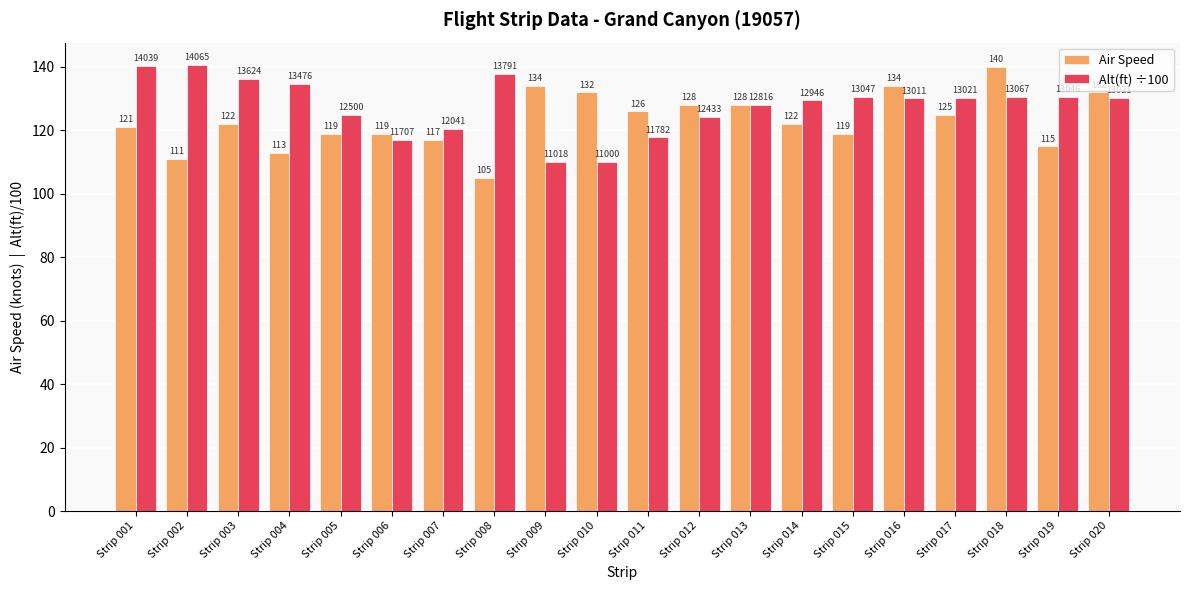

True or false: Alt(ft) ÷100 has a value of 110.0 at Strip 010.

True